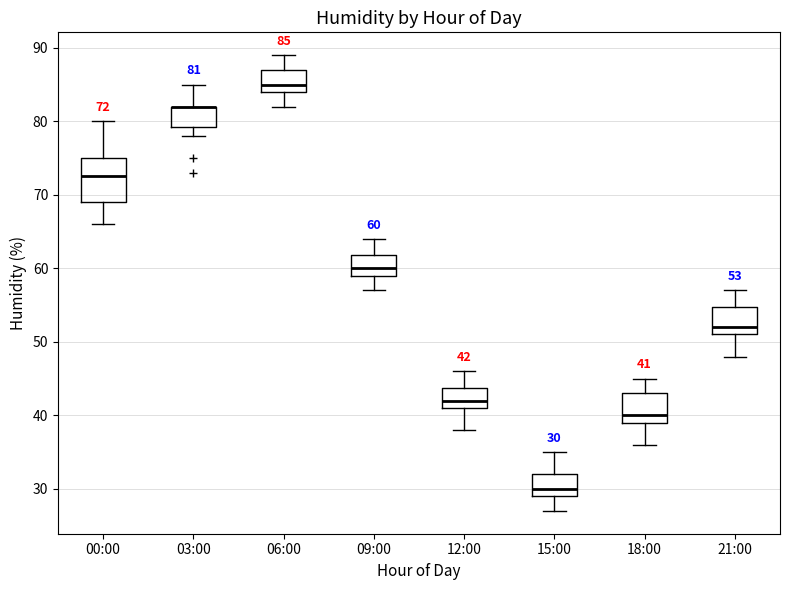

Which box is the tallest, from its lower edge to its upper edge?

00:00